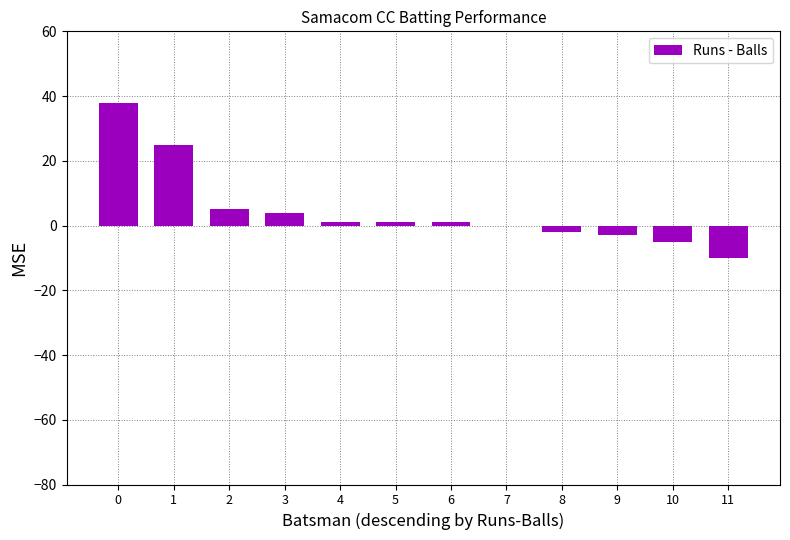

True or false: the data shows 30 at 7.

False